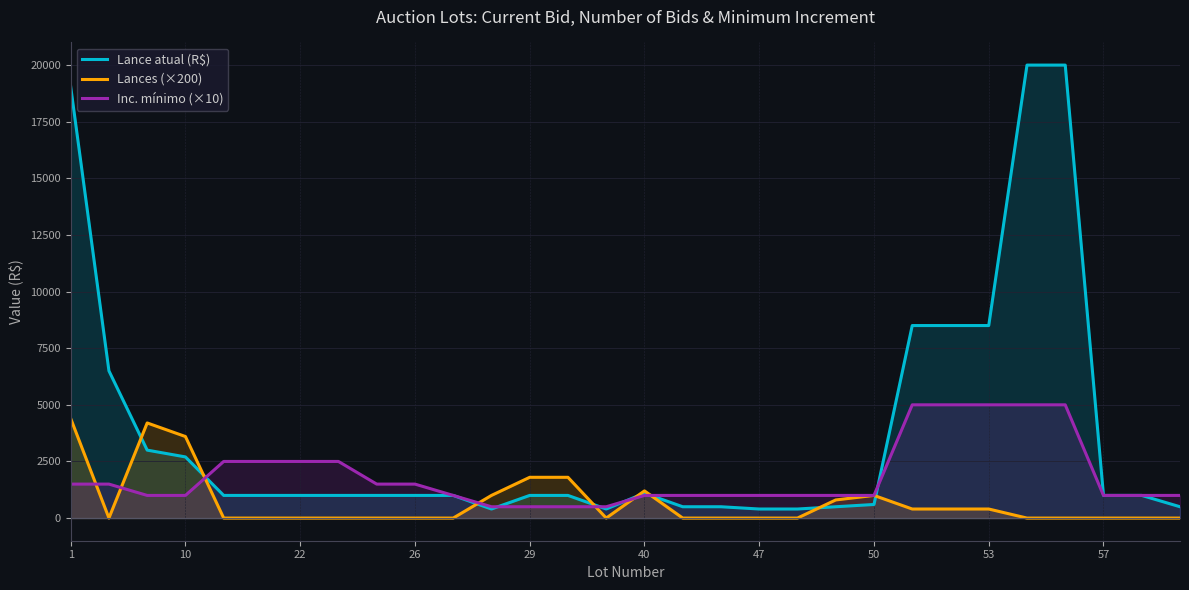

Count the number of data series in this chart.

3